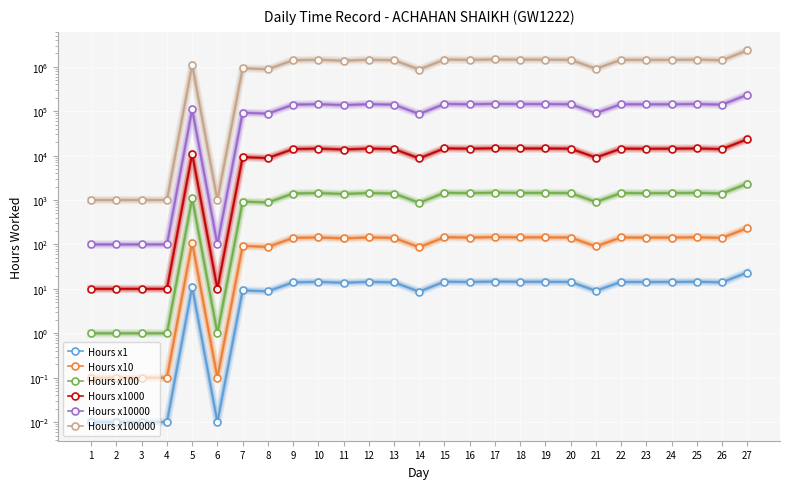

What are all the series names shown in the legend?

Hours x1, Hours x10, Hours x100, Hours x1000, Hours x10000, Hours x100000